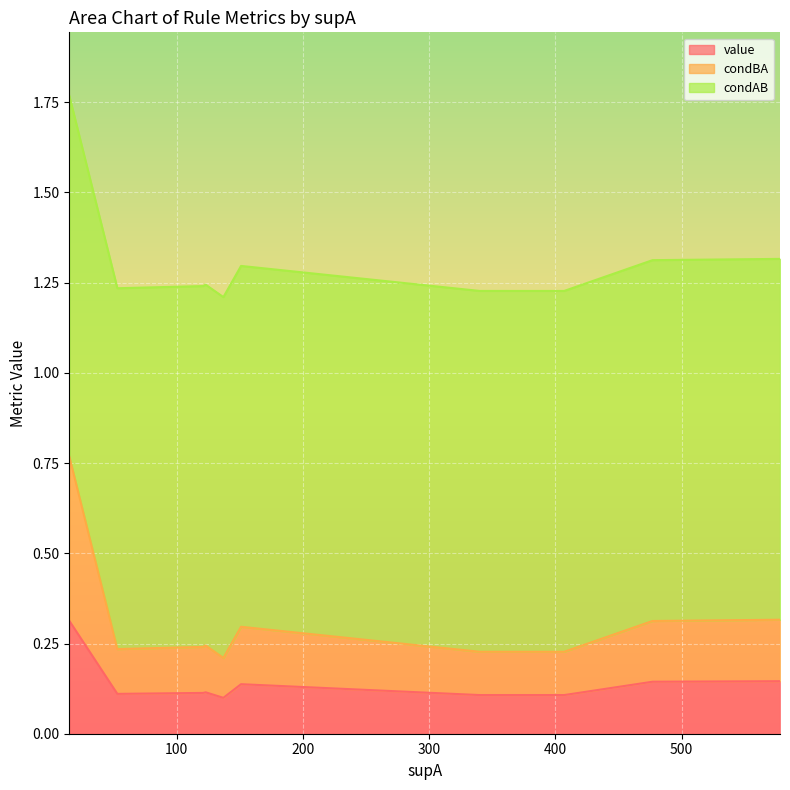

Which label corresponds to the smallest value in the chart?

137